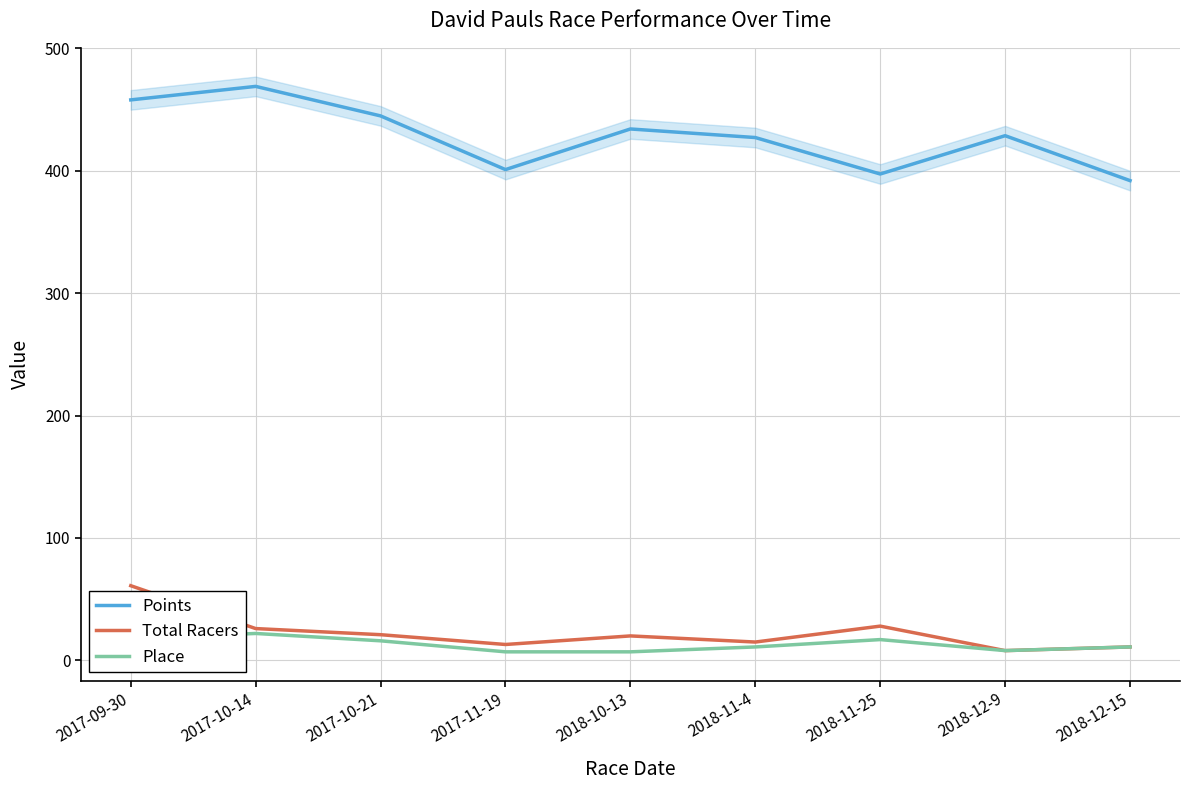

True or false: Points and Total Racers intersect in this chart.

False